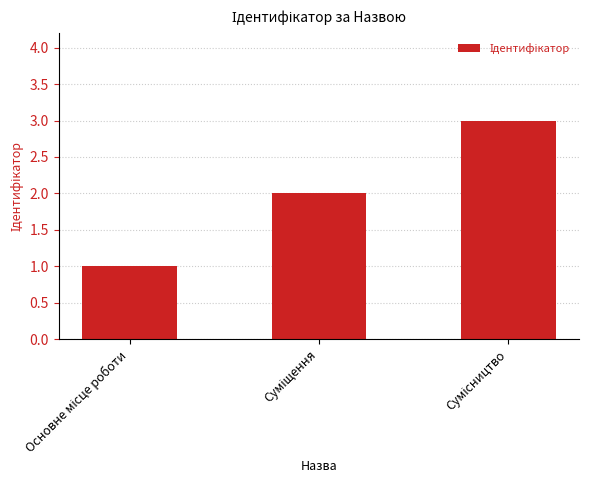

What is the sum of all values?

6